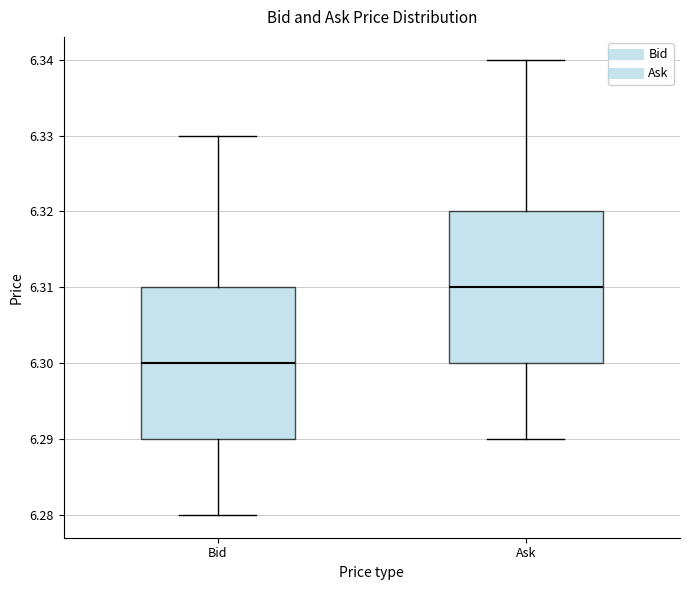

Which box's median line is the lowest?

Bid